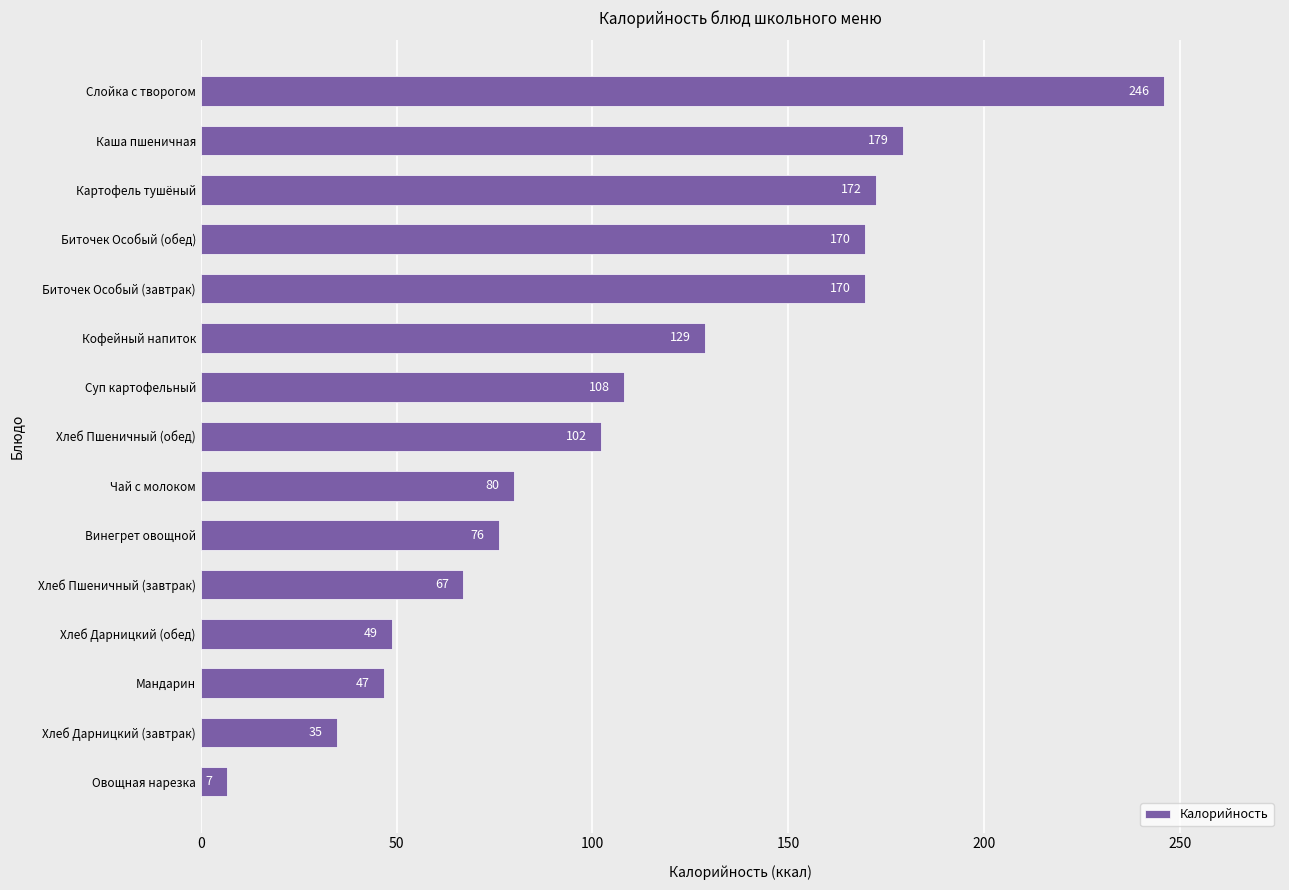

Count the number of categories in the chart.

15